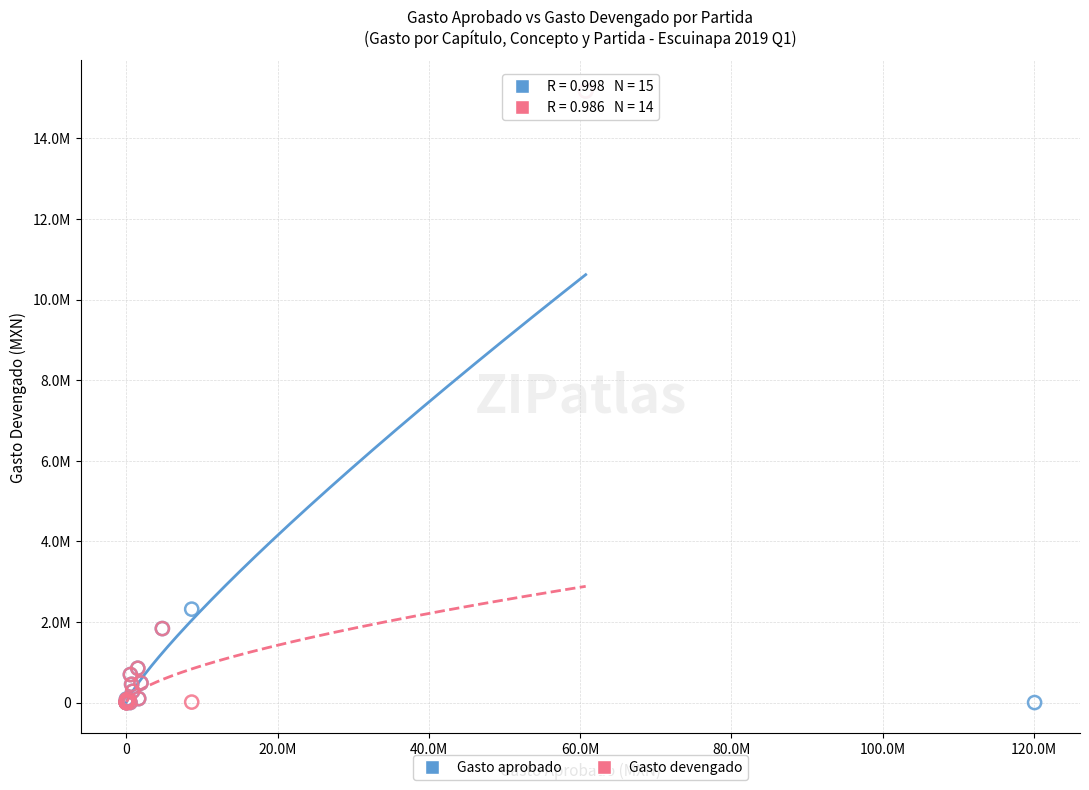

What are all the series names shown in the legend?

Gasto aprobado, Gasto devengado